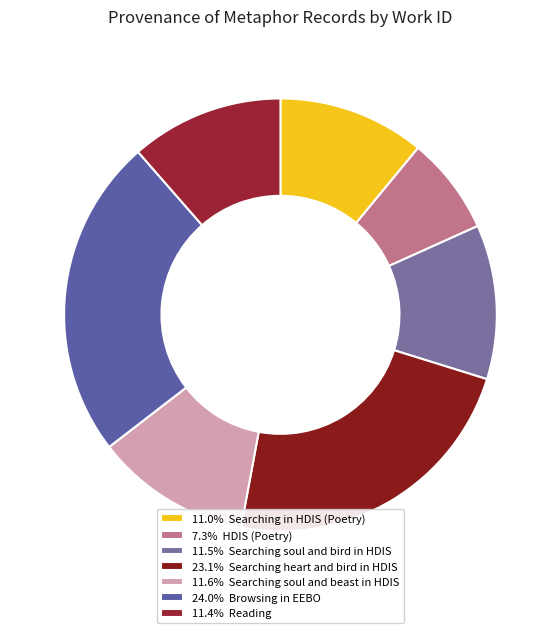

Count the number of slices in the pie.

7